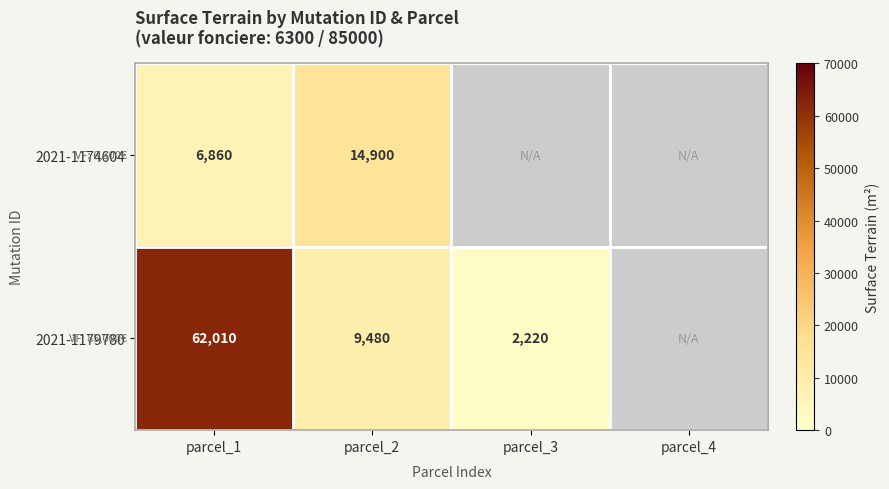

The value of 2021-1179780 at parcel_3 is 2970. True or false?

False